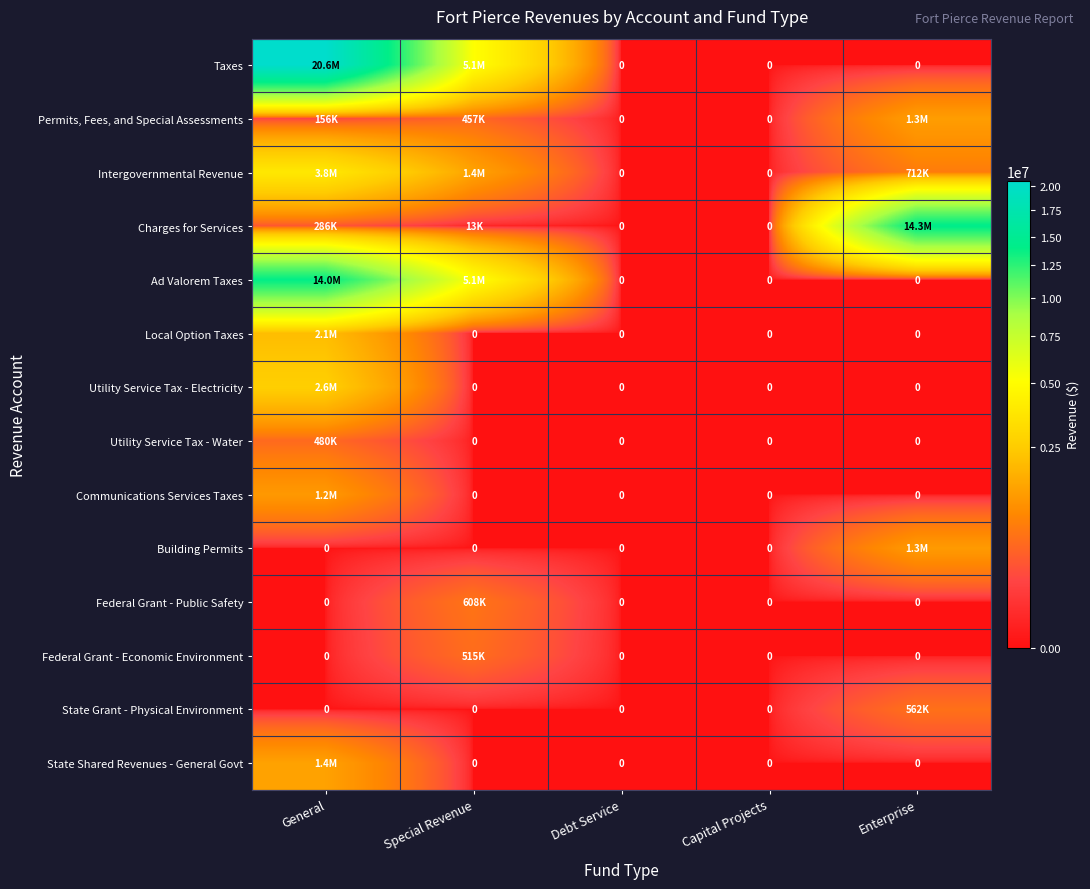

True or false: Building Permits has a value of 0 at Debt Service.

True